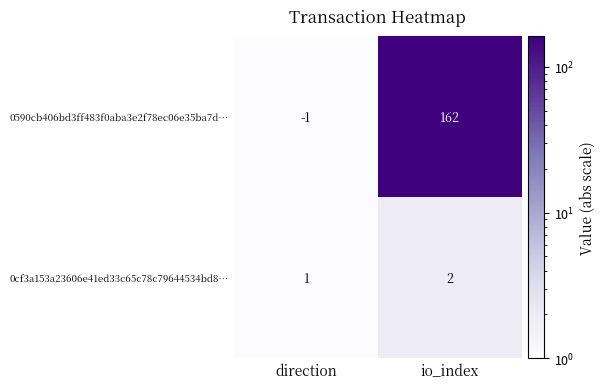

Which series has the largest range (max minus min)?

0590cb406bd3ff483f0aba3e2f78ec06e35ba7d…